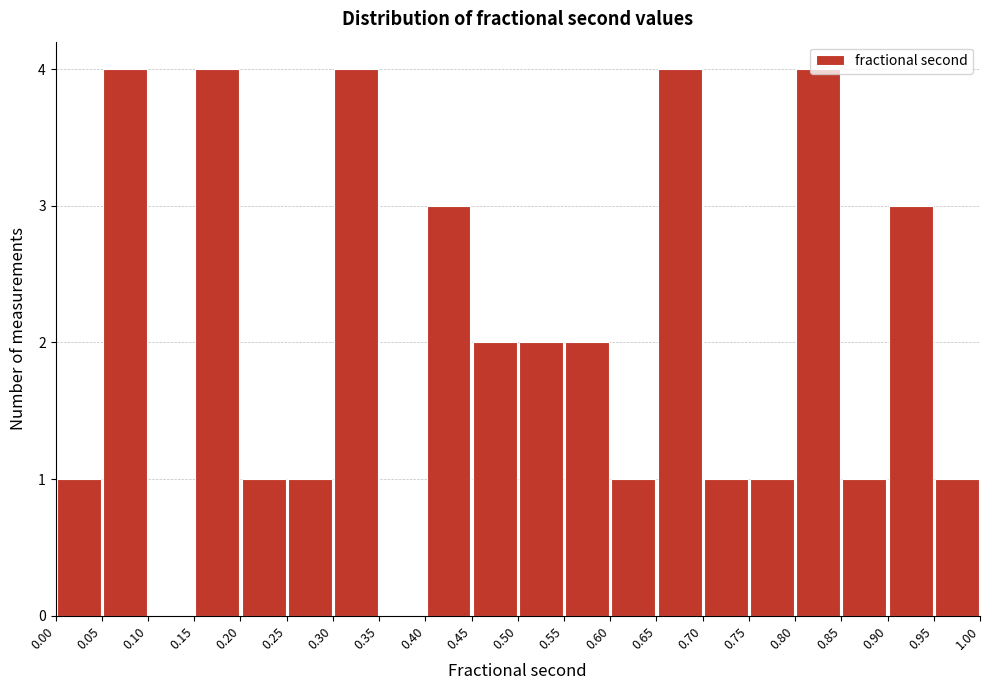

What is the height of the bar covering 0.90 to 0.95 on the x-axis? The values are not printed on the chart, so give them approximately, as read against the axis.

3